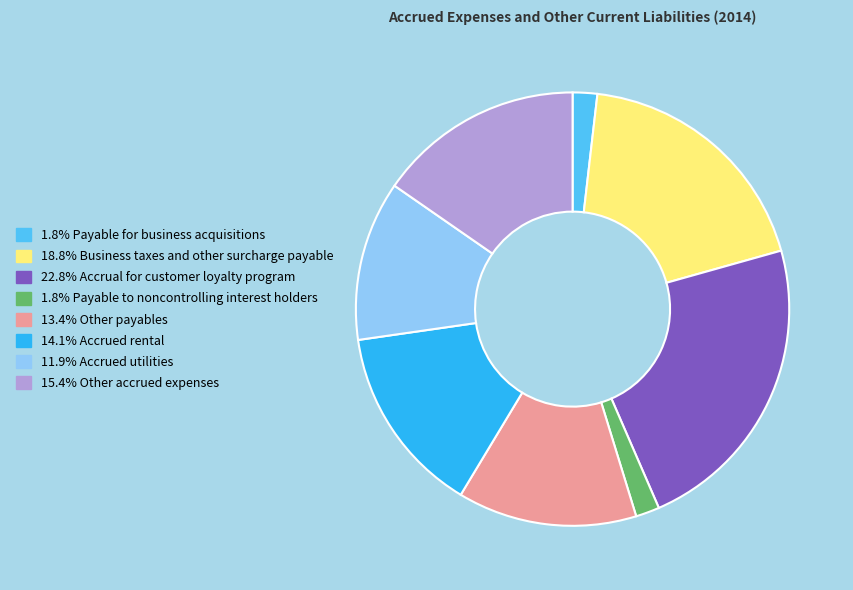

Is there a majority slice in this chart?

No